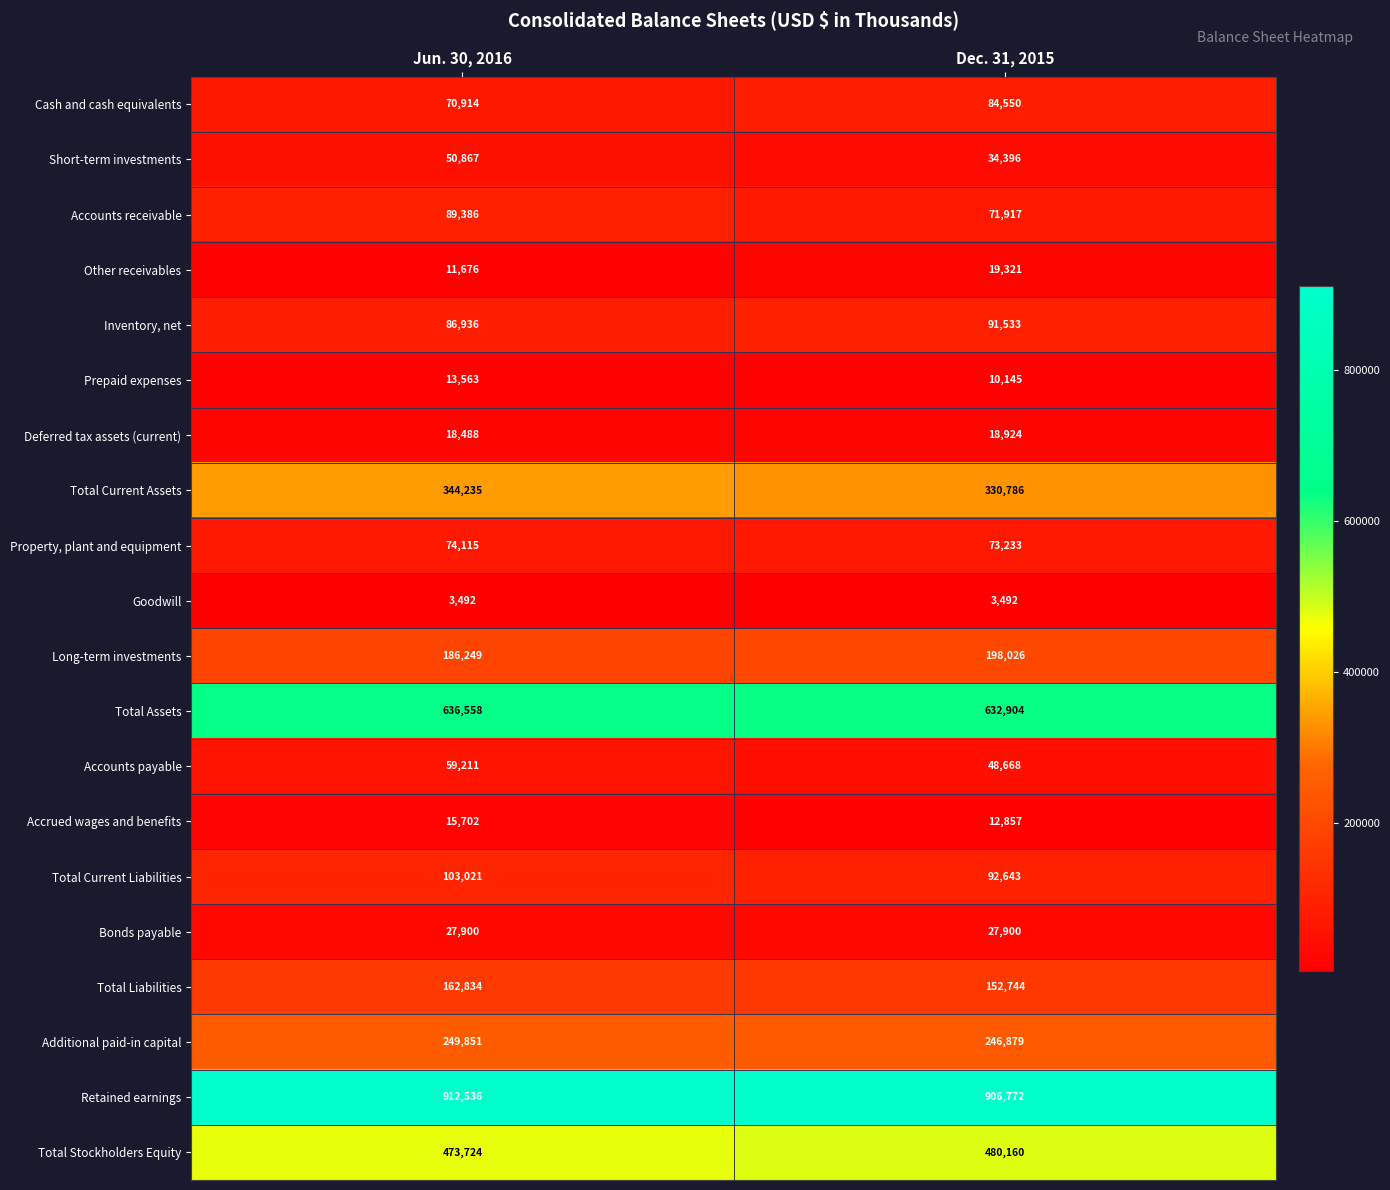

List the series in order of their peak value, lowest first.

Goodwill, Prepaid expenses, Accrued wages and benefits, Deferred tax assets (current), Other receivables, Bonds payable, Short-term investments, Accounts payable, Property, plant and equipment, Cash and cash equivalents, Accounts receivable, Inventory, net, Total Current Liabilities, Total Liabilities, Long-term investments, Additional paid-in capital, Total Current Assets, Total Stockholders Equity, Total Assets, Retained earnings